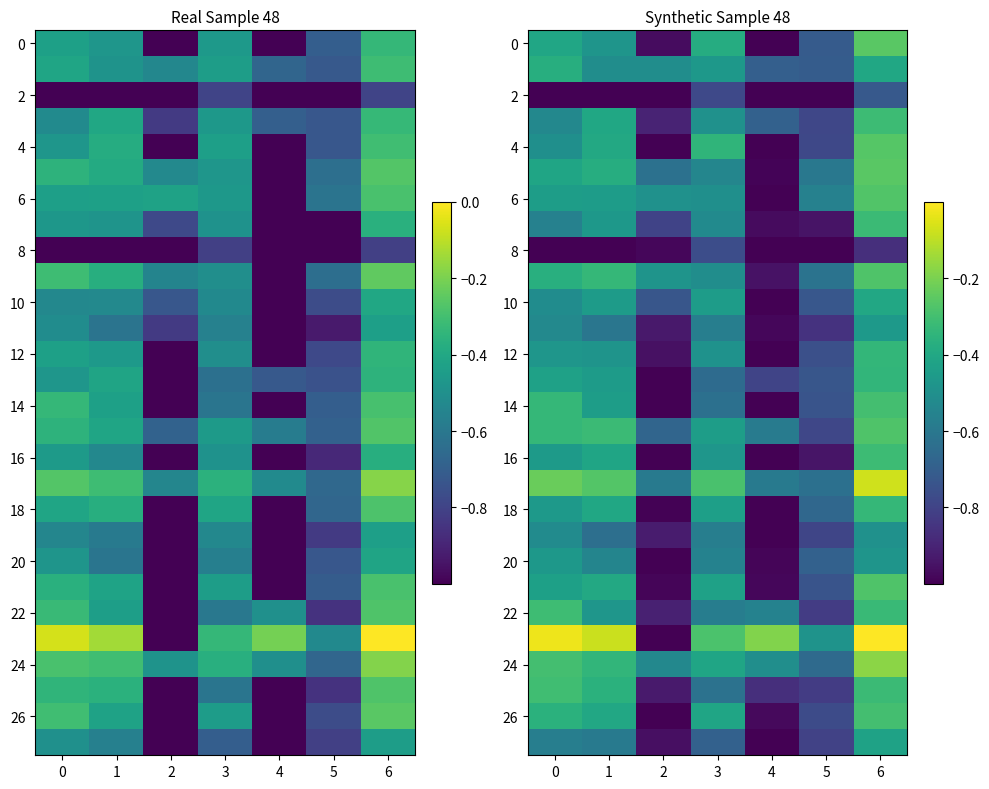

The 10 series shows -0.4 at 6. True or false?

True